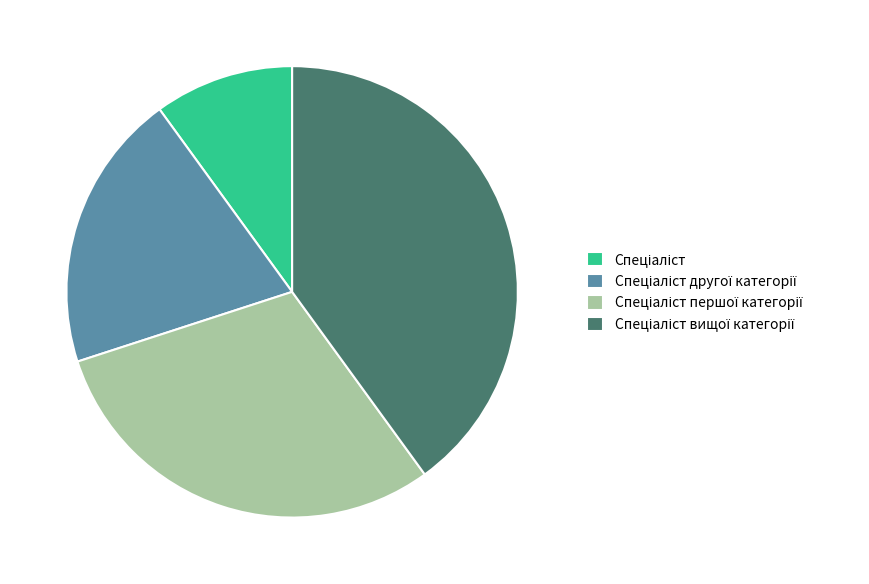

Is there a majority slice in this chart?

No